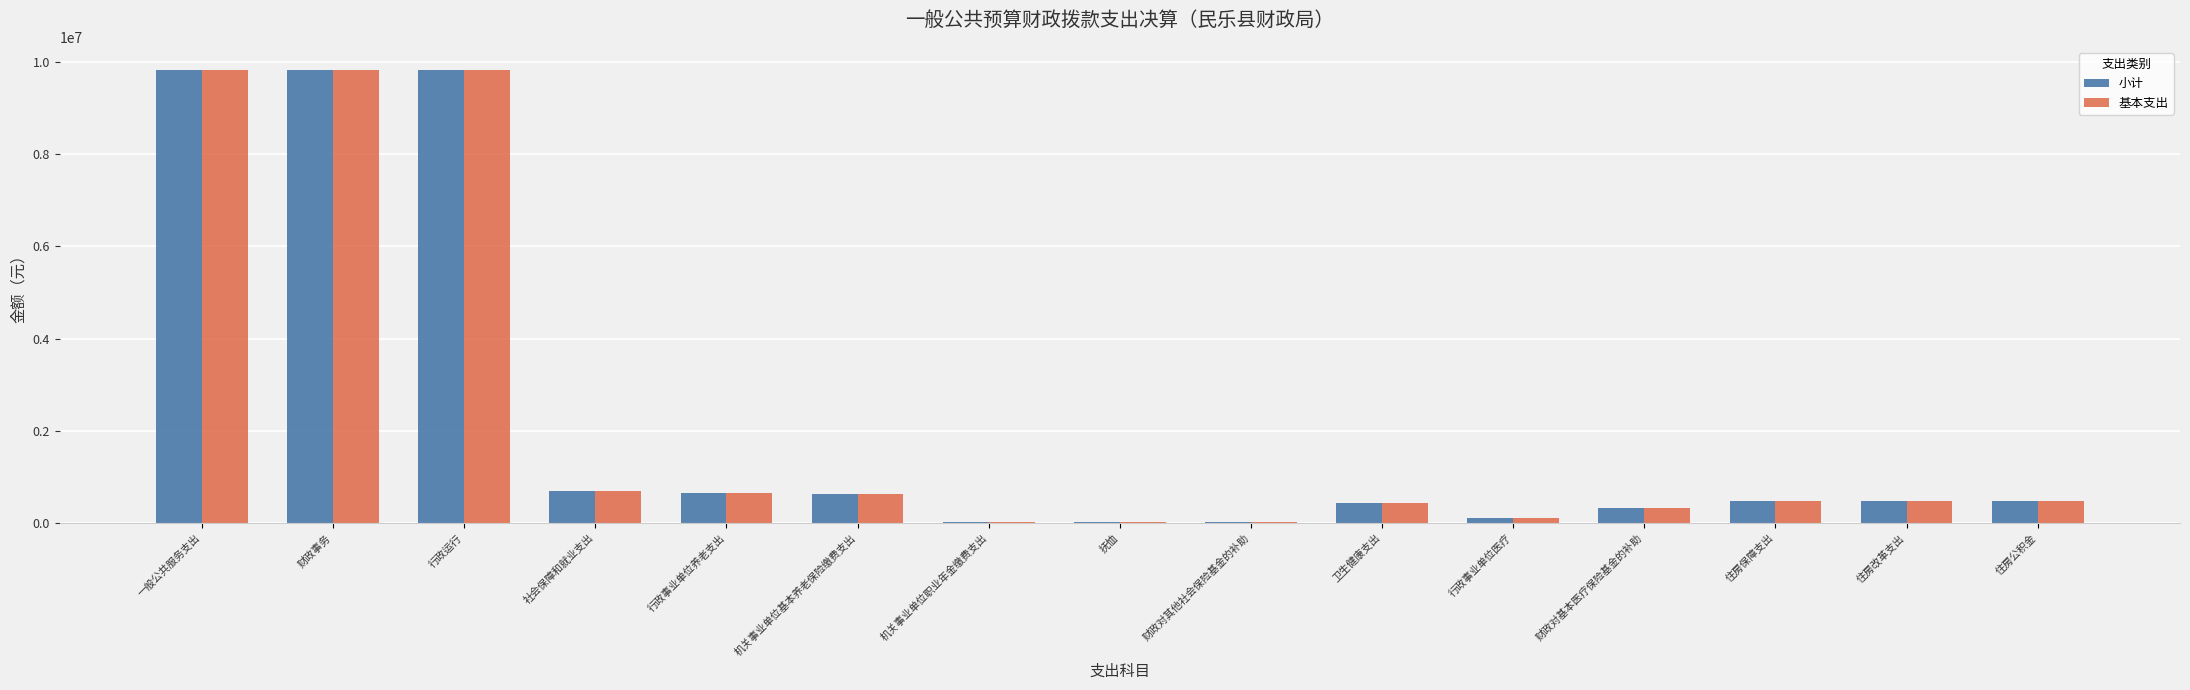

How many distinct data groups are displayed?

2